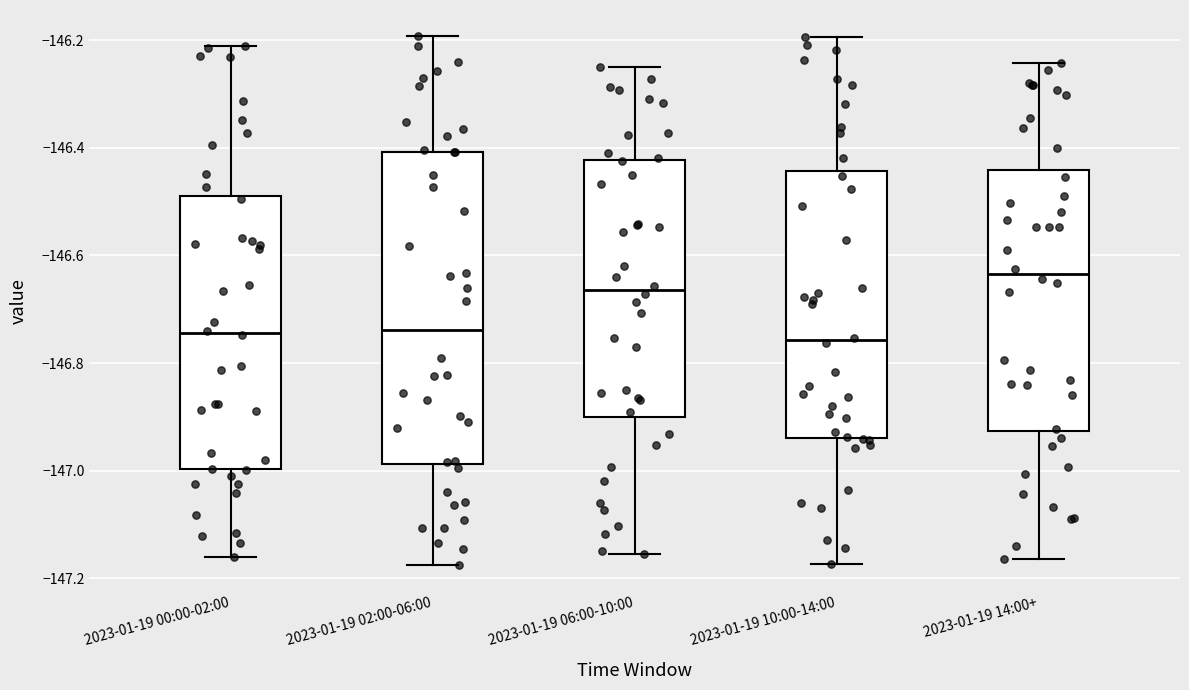

Where does the upper whisker of the box for 2023-01-19 06:00-10:00 end on the y-axis? The values are not printed on the chart, so give them approximately, as read against the axis.

-146.26